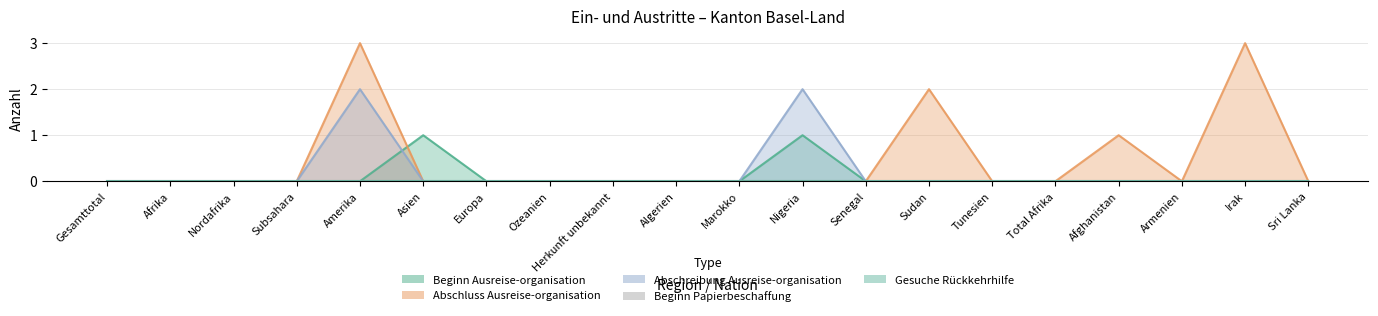

What position from the right is Armenien?

3